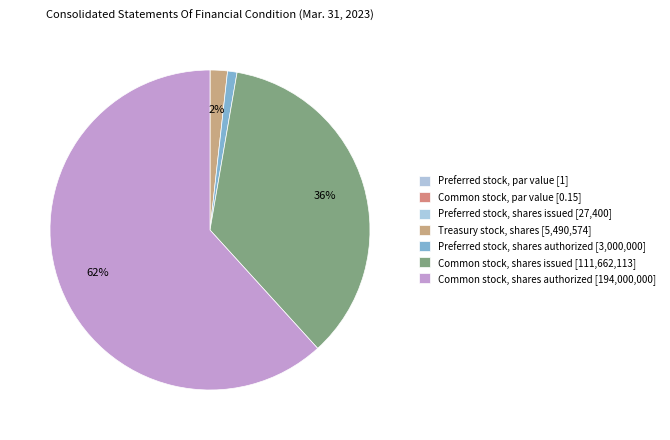

What portion of the pie excludes Common stock, par value?

100.0%